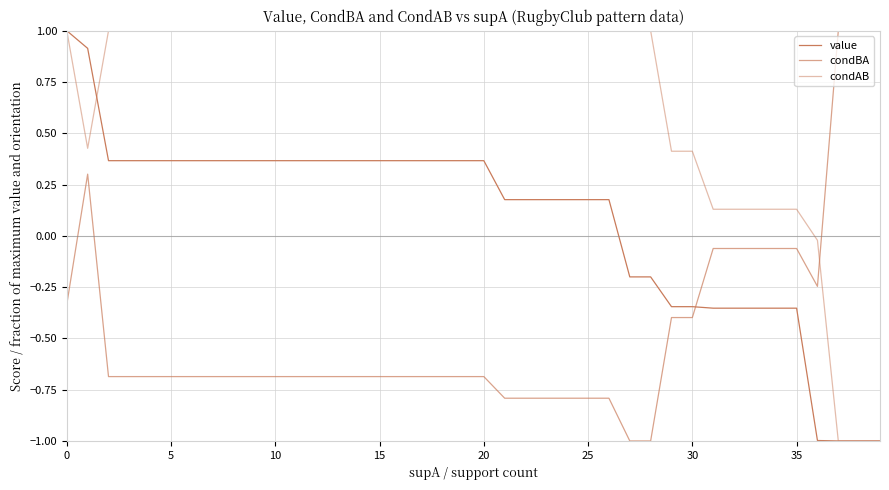

Does the chart have visible grid lines?

Yes